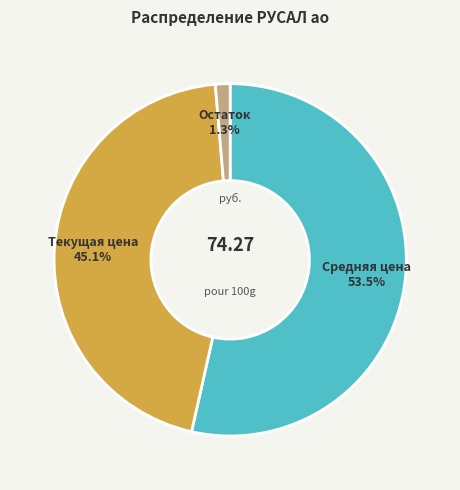

Rank the categories by value from highest to lowest.

Средняя цена, Текущая цена, Остаток